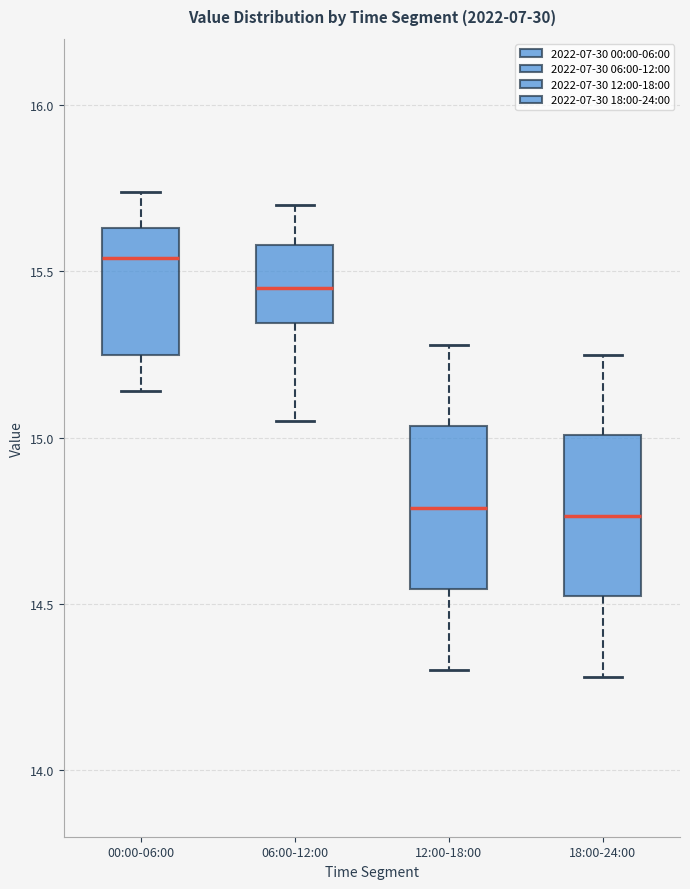

Where is the lower edge of the box for 18:00-24:00 on the y-axis? The values are not printed on the chart, so give them approximately, as read against the axis.

14.50